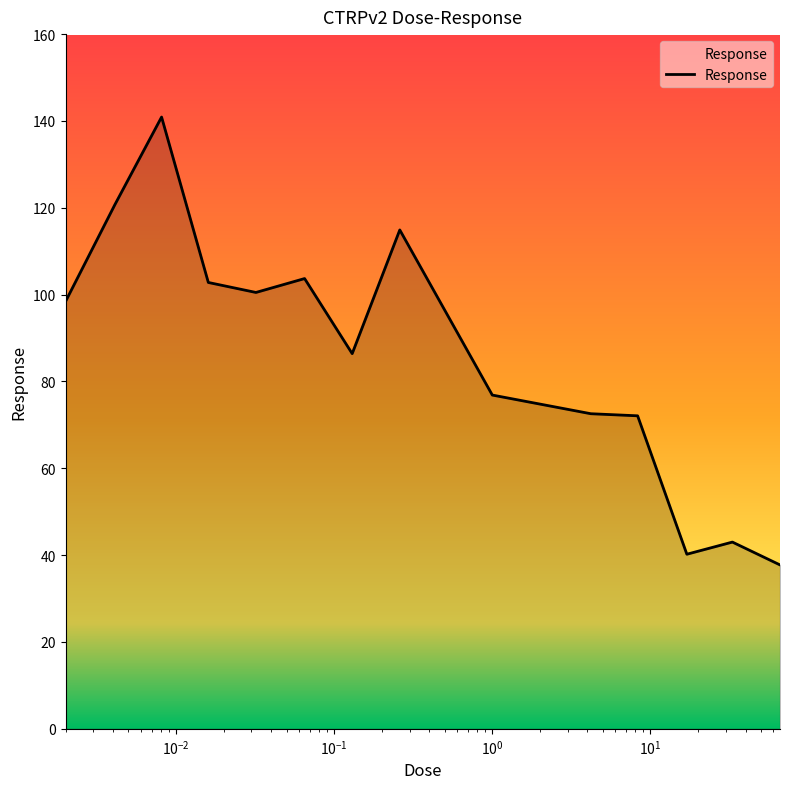

What is the greatest value displayed?

140.9